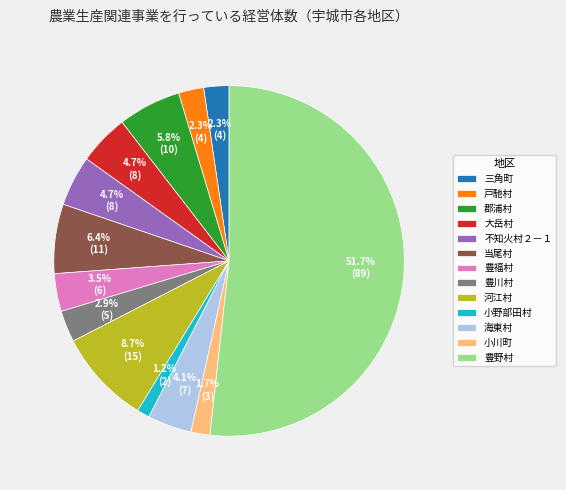

Which slice is the smallest?

小野部田村